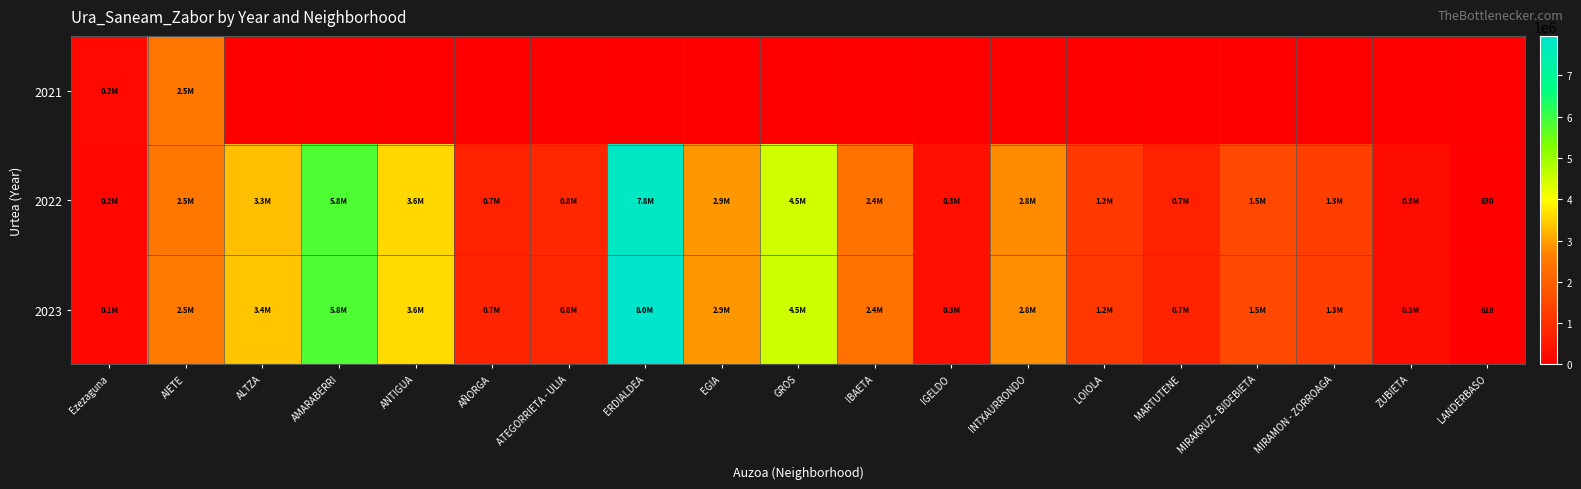

At which category is the sum across all series the highest?

ERDIALDEA